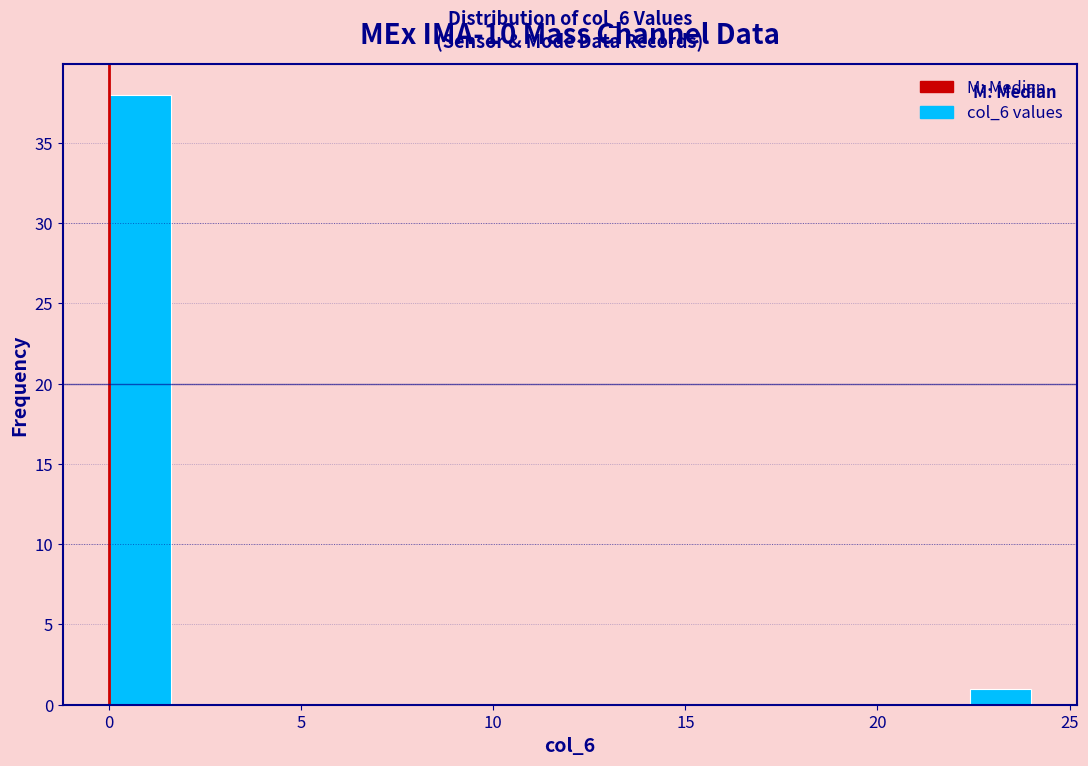

Around what value on the x-axis is the tallest bar? Give the approximate position of its centre, as read against the axis.

1.0